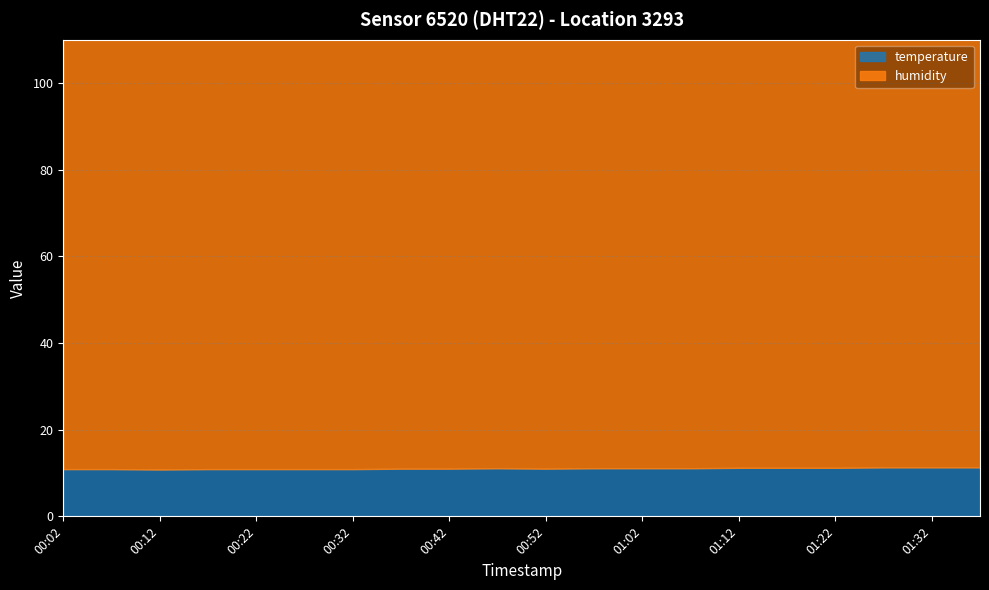

The temperature series shows 10.9 at 00:22. True or false?

True